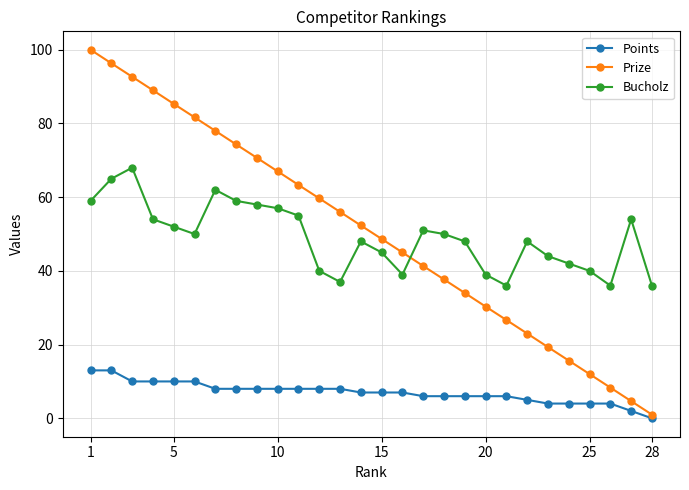

What is the minimum value for Bucholz?

36.0